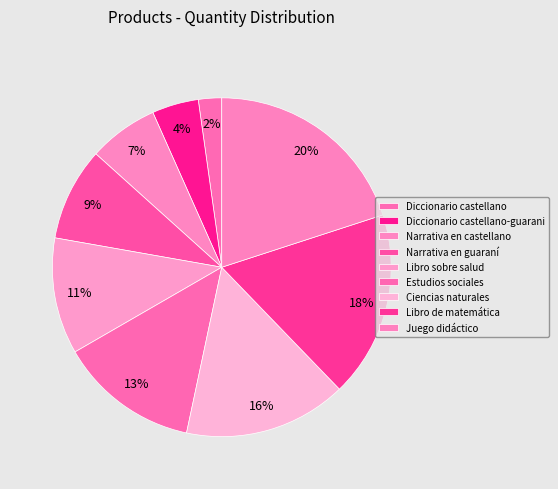

Approximately how many times larger is the value at Estudios sociales compared to Narrativa en guaraní?

1.5